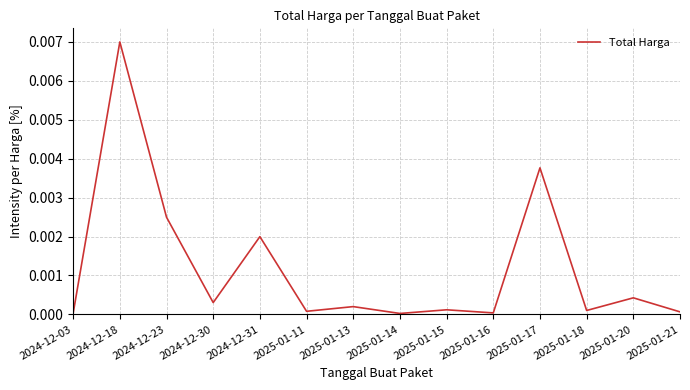

What position from the left is 2024-12-18?

2